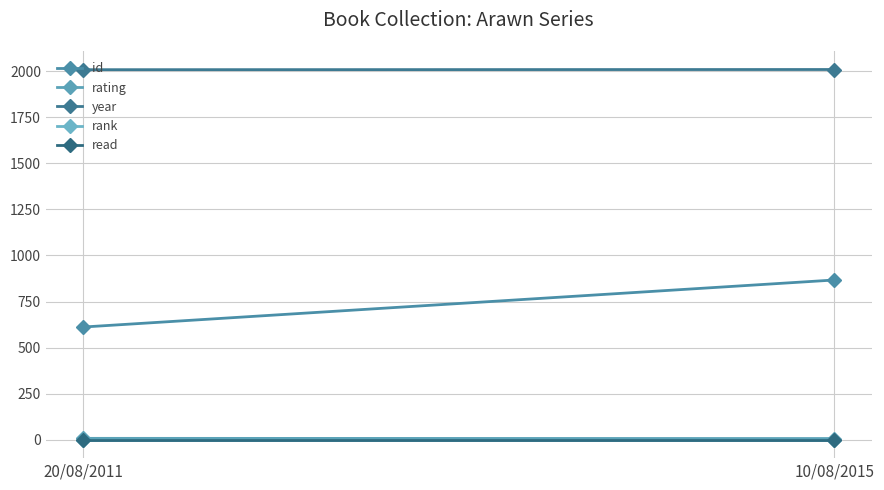

Which series has the largest range (max minus min)?

id